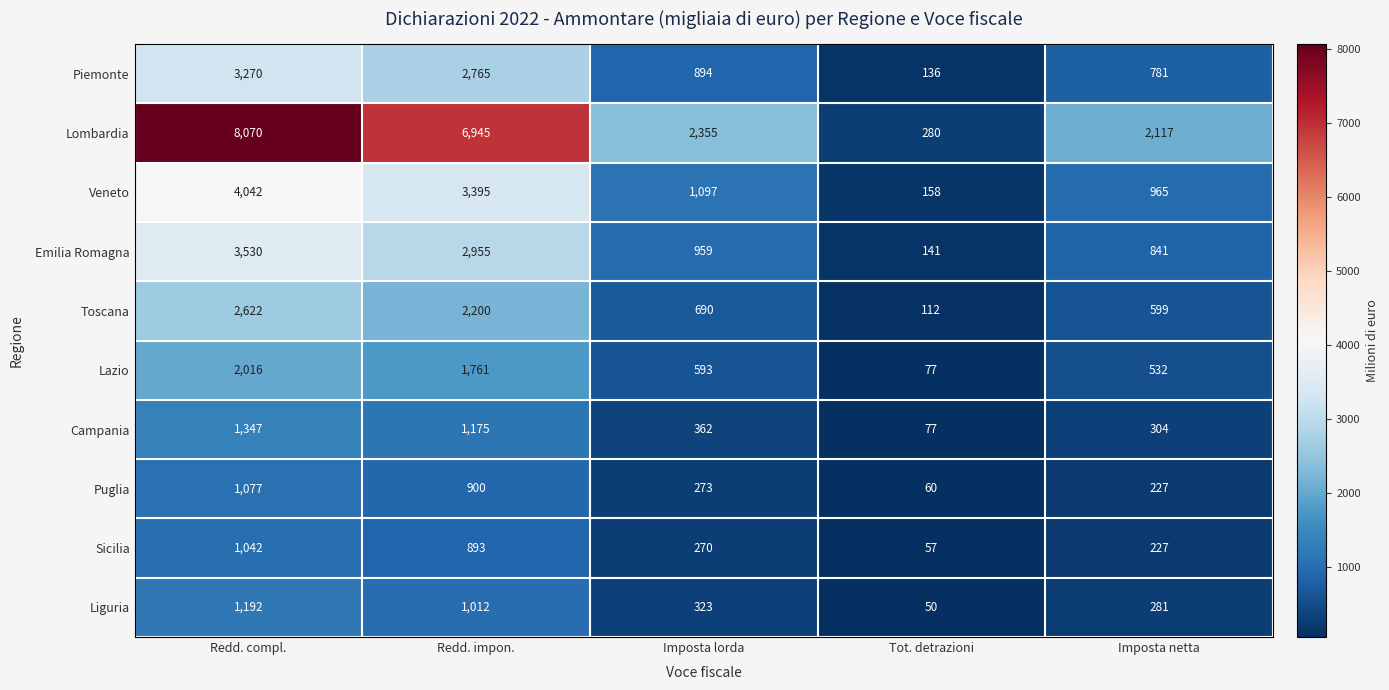

The Liguria series shows 30 at Tot. detrazioni. True or false?

False